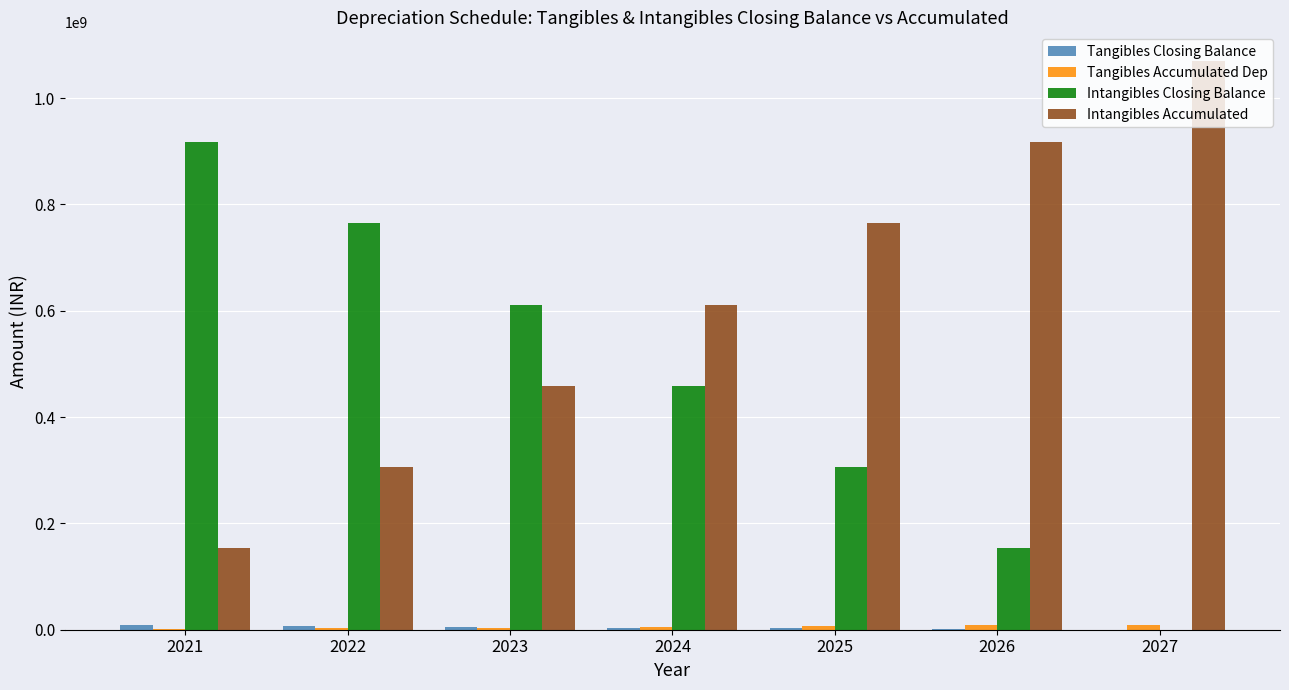

Which series has the largest total across all categories?

Intangibles Accumulated